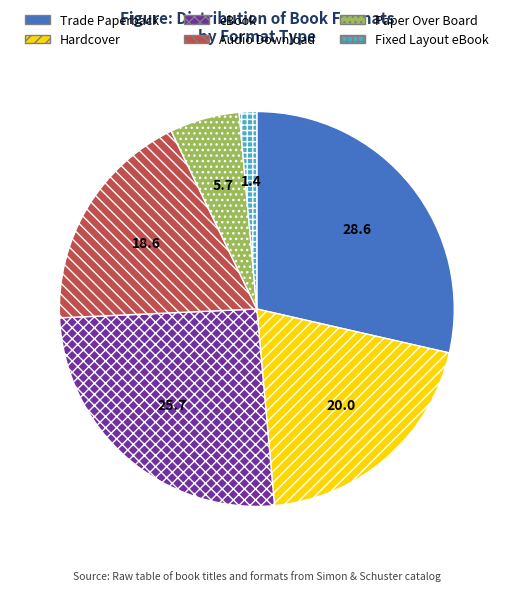

Which slice is the smallest?

Fixed Layout eBook